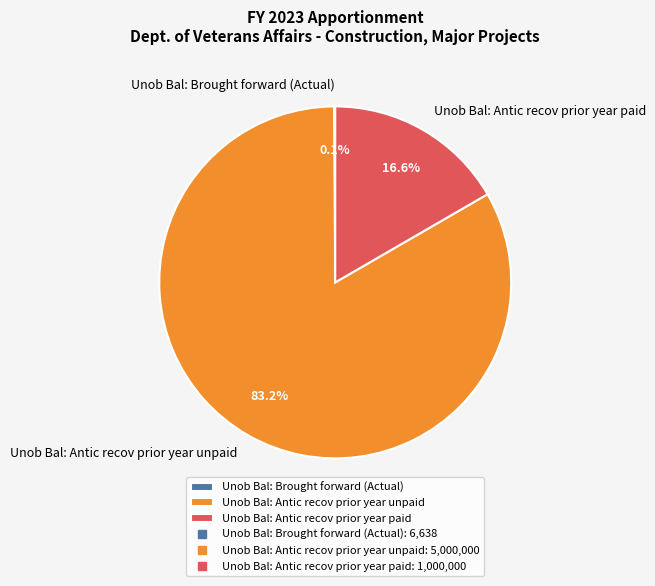

Which slice is the largest?

Unob Bal: Antic recov prior year unpaid